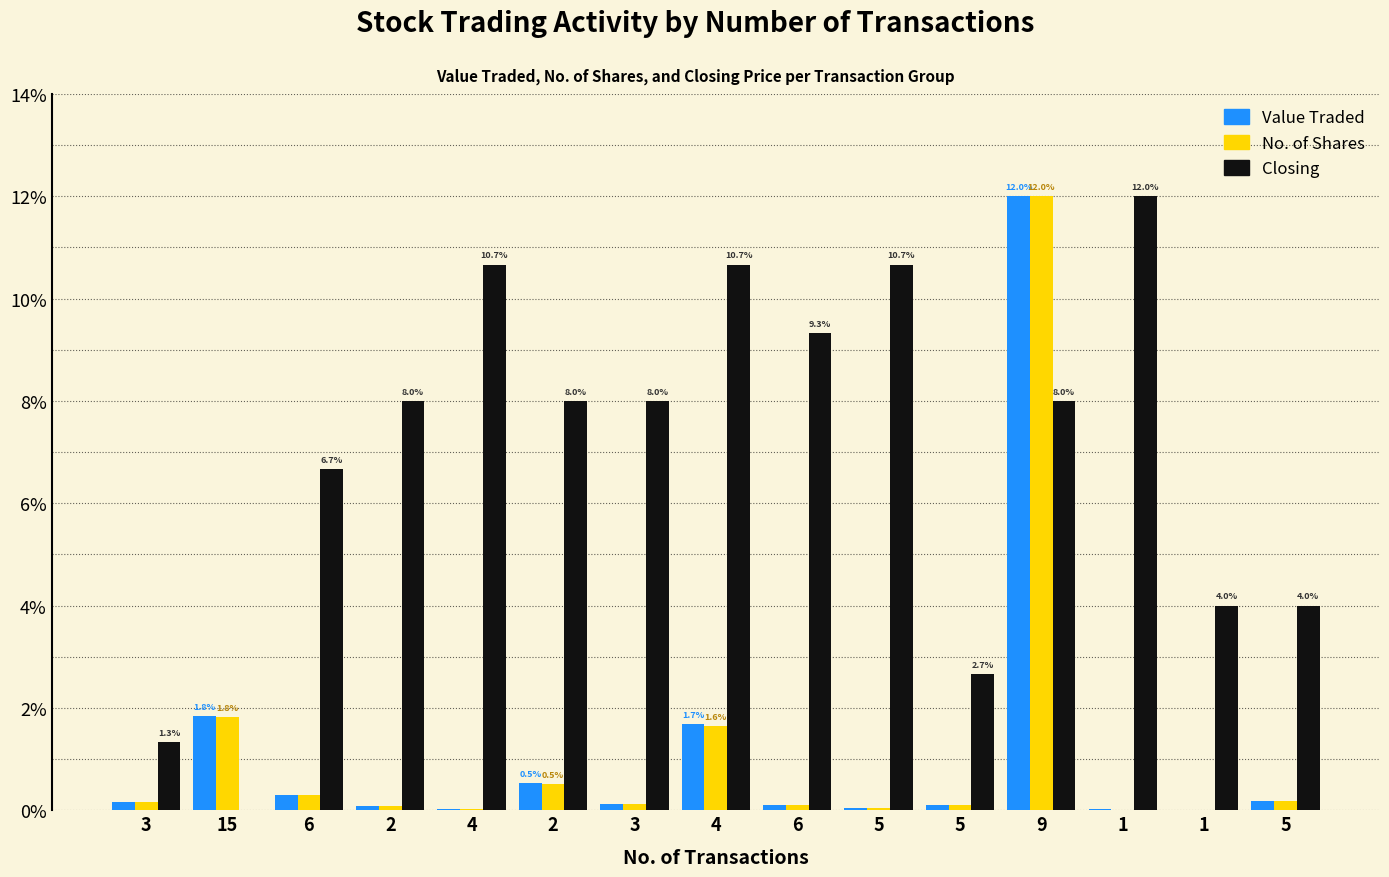

How many categories are shown in the chart?

15